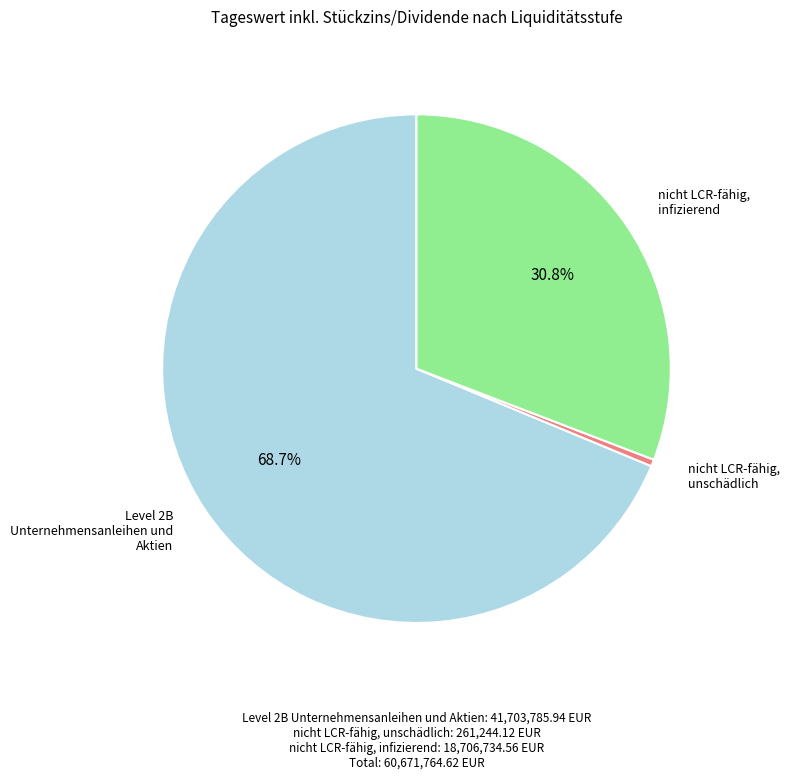

The nicht LCR-fähig, infizierend slice represents 39% of the pie. True or false?

False